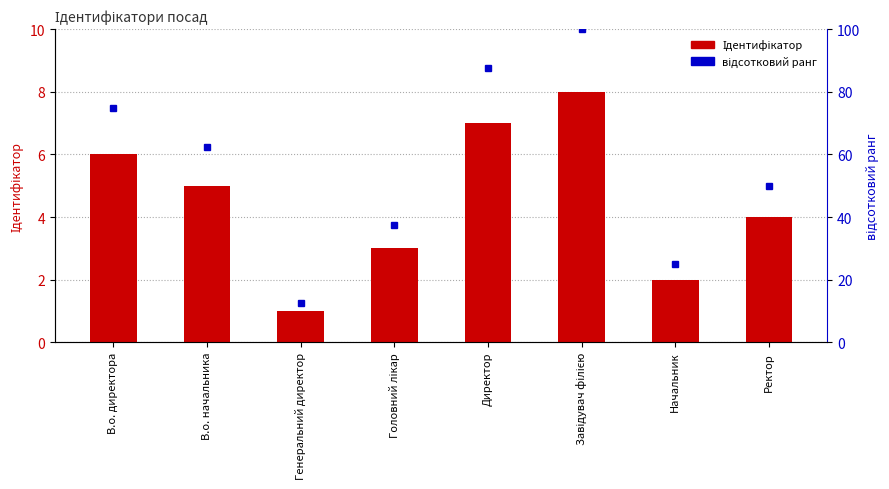

The value of відсотковий ранг at Начальник is 40.4. True or false?

False